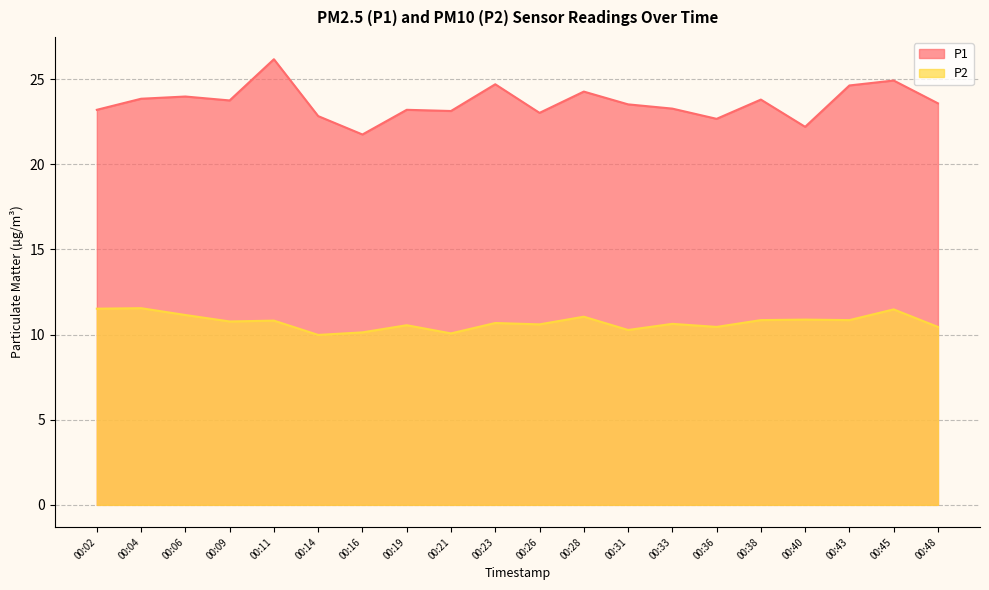

Reading left to right, what are all the values shown in this chart?

P1: 00:02=23.2	00:04=23.9	00:06=24.0	00:09=23.8	00:11=26.2	00:14=22.8	00:16=21.8	00:19=23.2	00:21=23.1	00:23=24.7	00:26=23.0	00:28=24.3	00:31=23.5	00:33=23.3	00:36=22.7	00:38=23.8	00:40=22.2	00:43=24.6	00:45=24.9	00:48=23.6
P2: 00:02=11.5	00:04=11.6	00:06=11.2	00:09=10.8	00:11=10.8	00:14=10.0	00:16=10.1	00:19=10.6	00:21=10.1	00:23=10.7	00:26=10.6	00:28=11.1	00:31=10.3	00:33=10.6	00:36=10.4	00:38=10.8	00:40=10.9	00:43=10.8	00:45=11.5	00:48=10.4